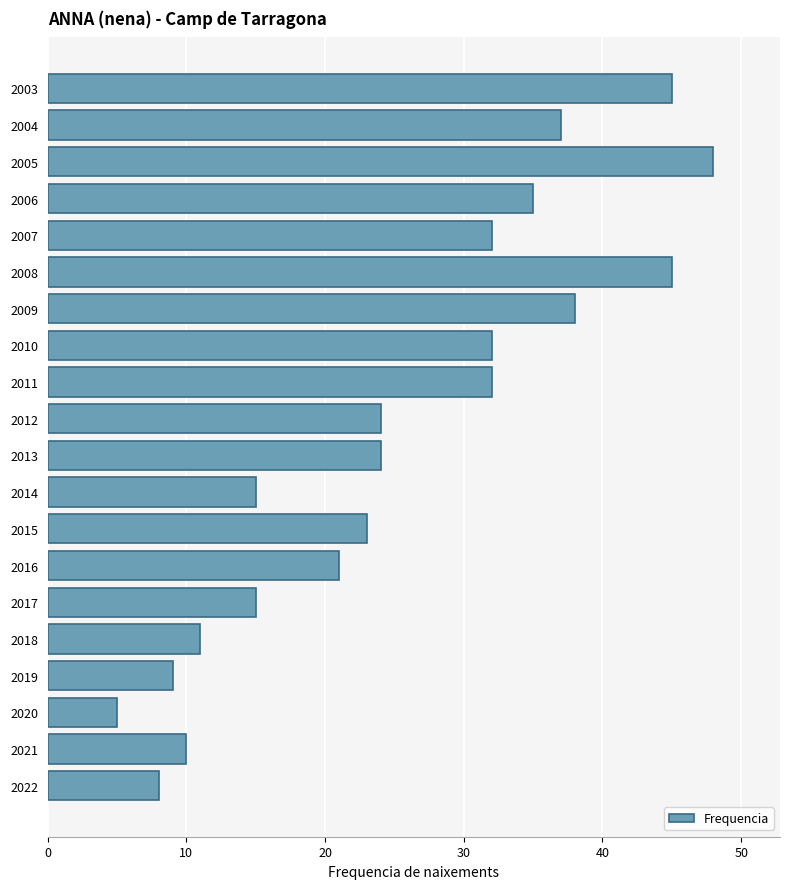

The value at 2016 is 21. True or false?

True